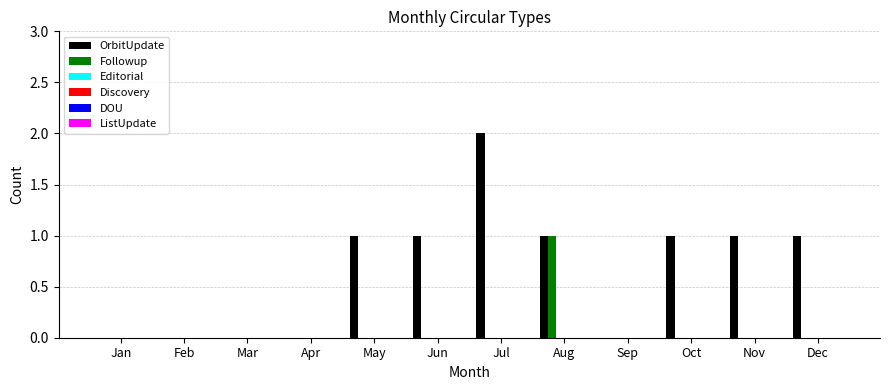

Which series has the largest total across all categories?

OrbitUpdate